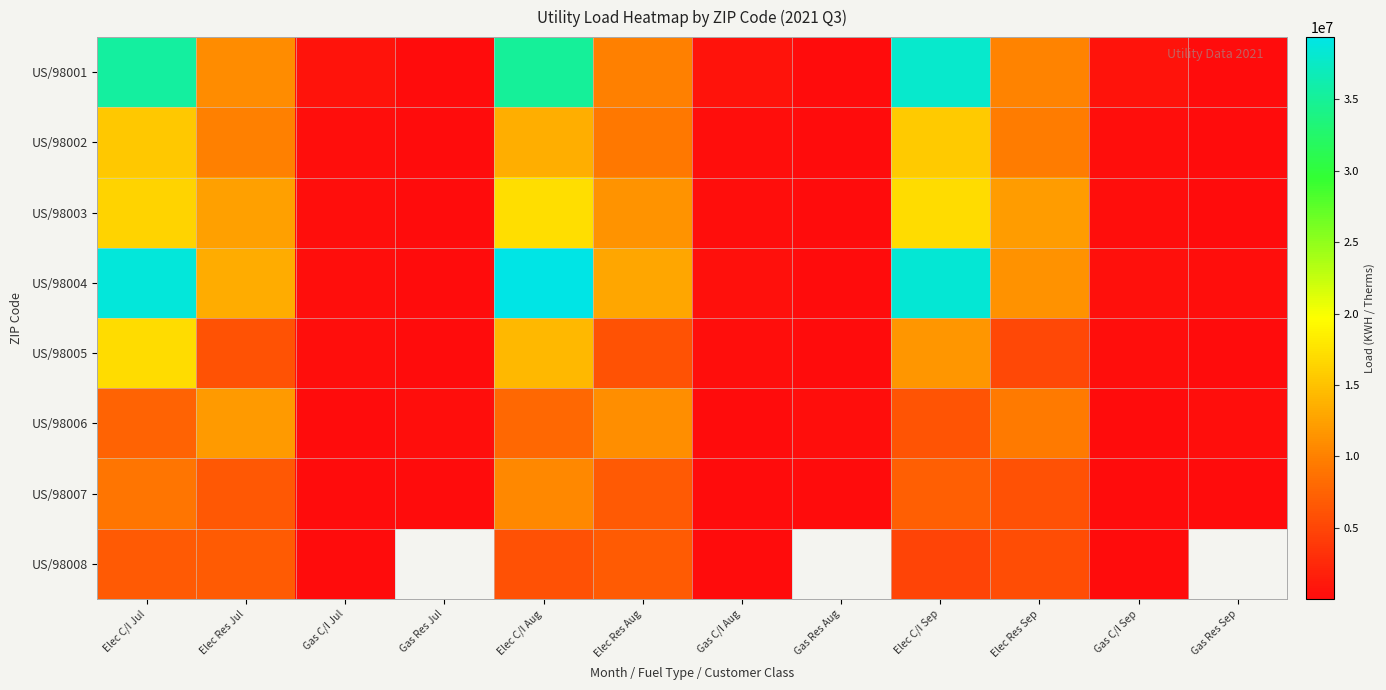

What is the average value of the US/98001 series?

11828631.3